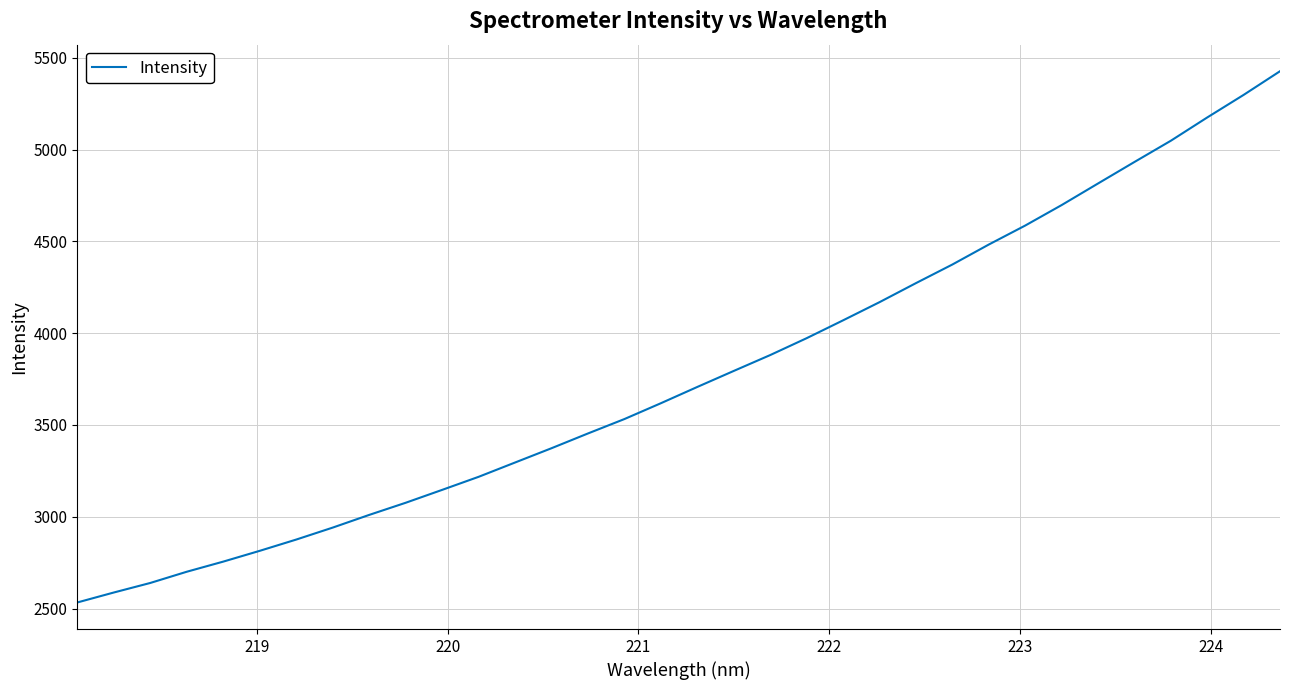

What is the difference between the maximum and minimum values?

2894.1